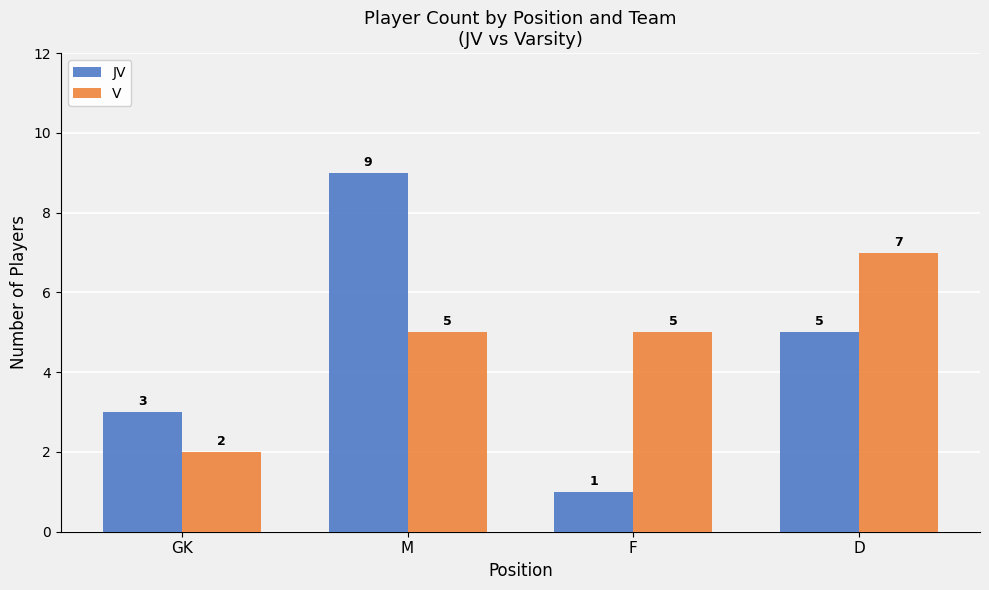

Which label corresponds to the largest value in the chart?

M